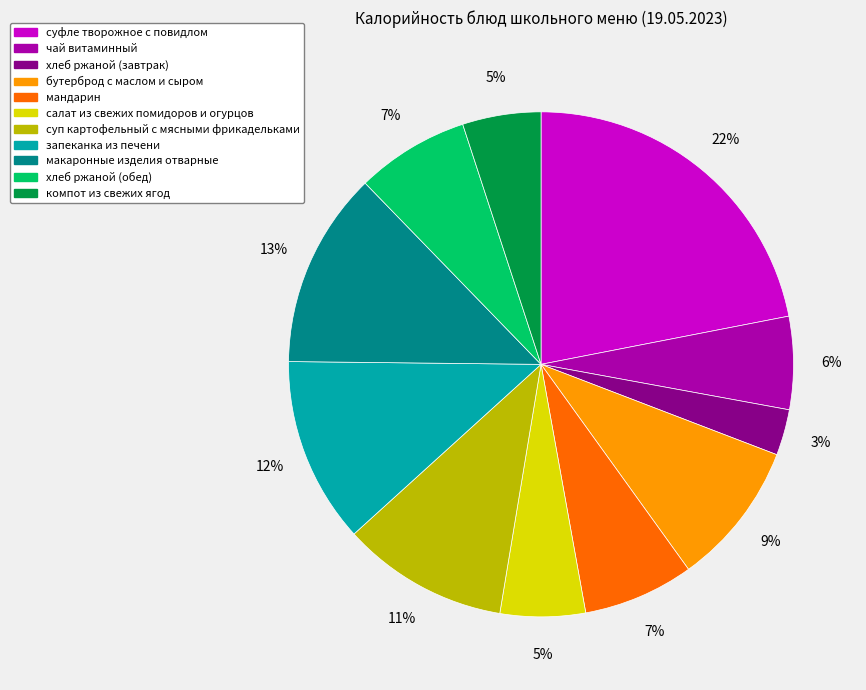

Do суфле творожное с повидлом and чай витаминный together represent more than half of the pie?

No